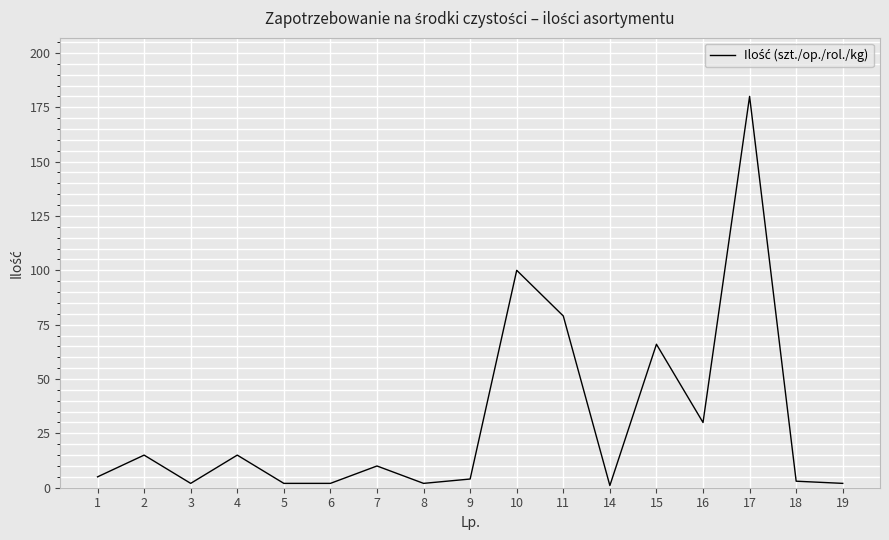

Where is the first local minimum?

3